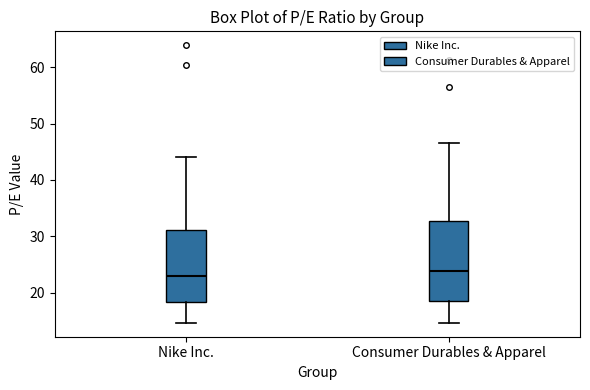

Comparing the boxes themselves (not the whiskers), which one is the tallest?

Consumer Durables & Apparel